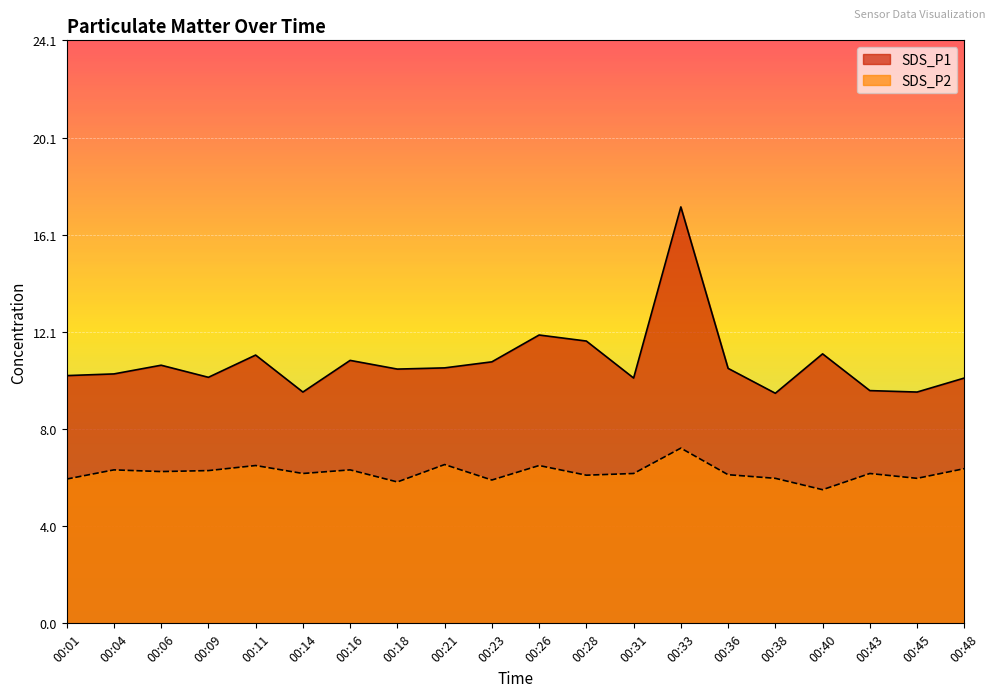

True or false: SDS_P2 and SDS_P1 intersect in this chart.

False